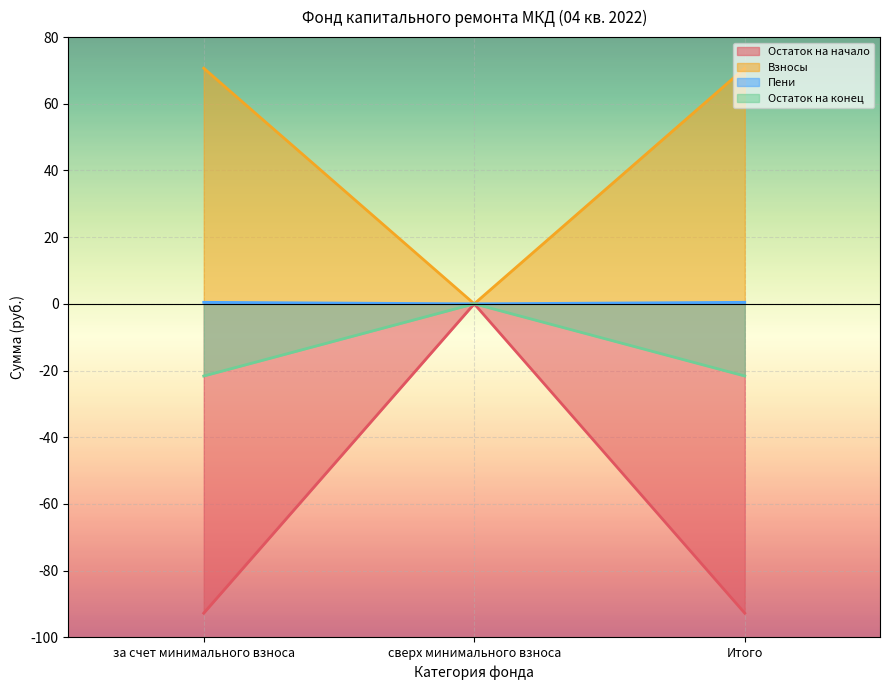

Reading left to right, transcribe all the data shown in this chart.

Остаток на начало: за счет минимального взноса=70.7	сверх минимального взноса=0.0	Итого=70.7
Взносы: за счет минимального взноса=-92.8	сверх минимального взноса=0.0	Итого=-92.8
Пени: за счет минимального взноса=0.5	сверх минимального взноса=0.0	Итого=0.5
Остаток на конец: за счет минимального взноса=-21.6	сверх минимального взноса=0.0	Итого=-21.6